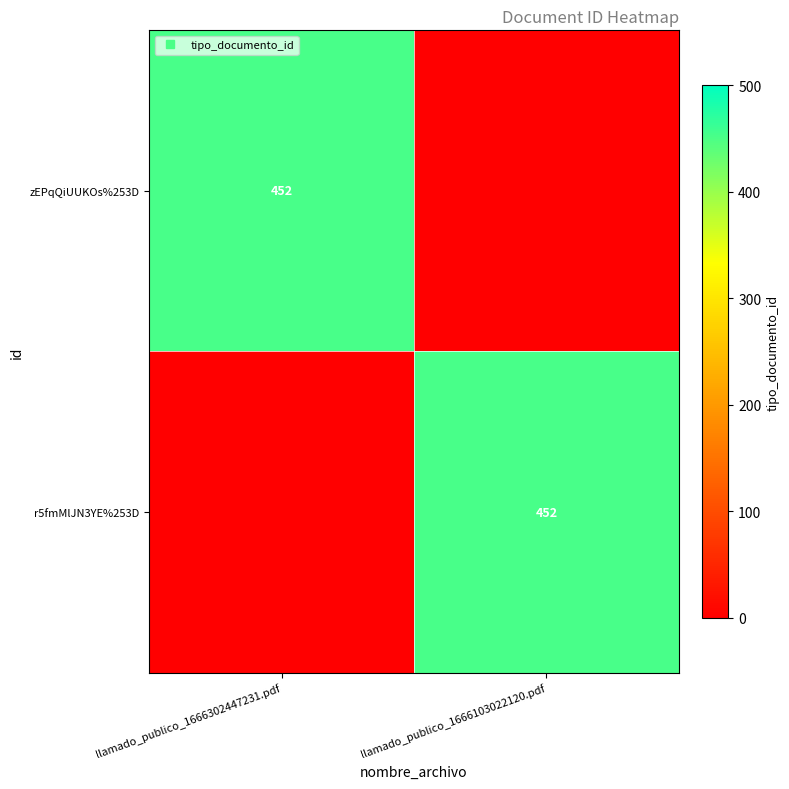

How many zEPqQiUUKOs%253D values are between 0 and 452?

2